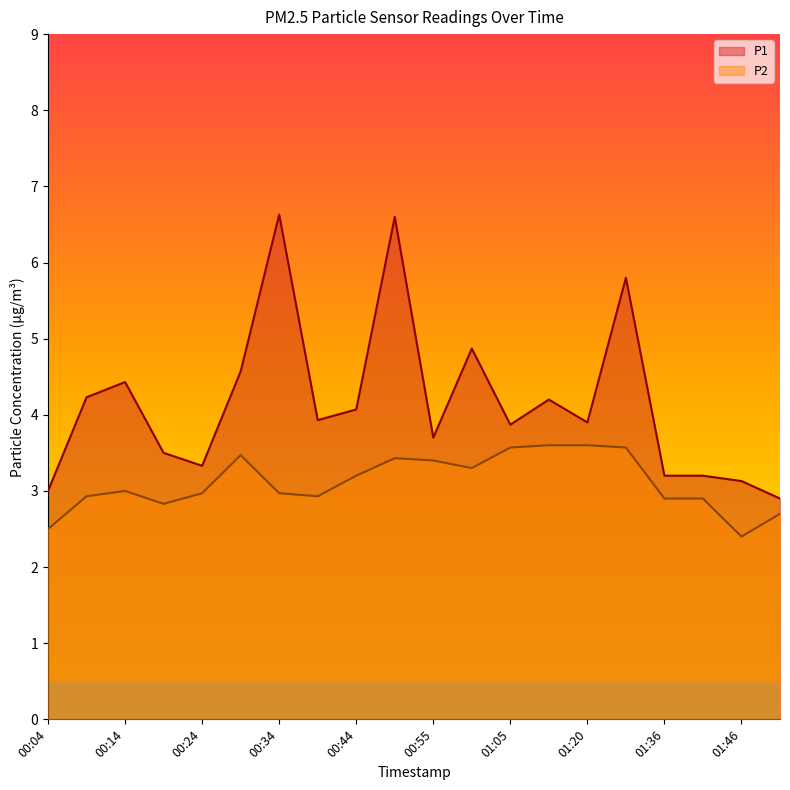

What is the difference between the P1 values at 01:20 and 00:49?

2.7